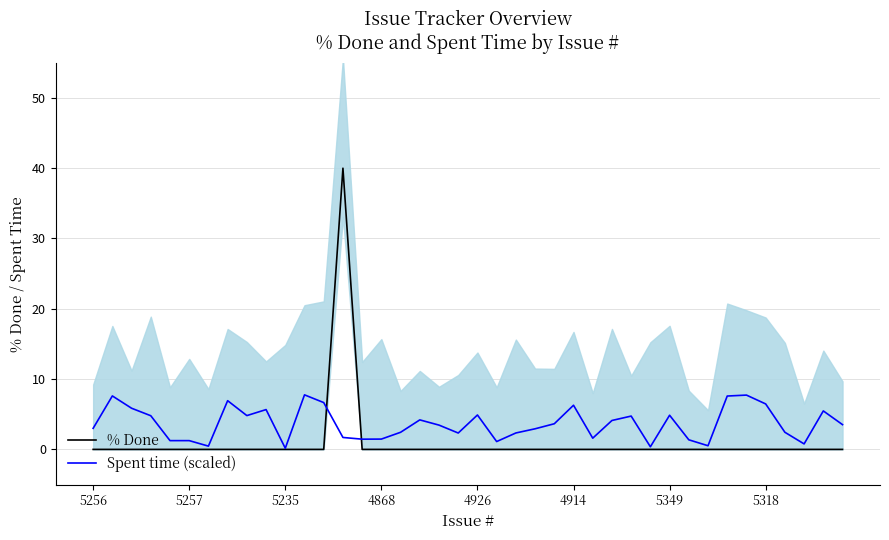

Where is the first local maximum for Spent time (scaled)?

5257